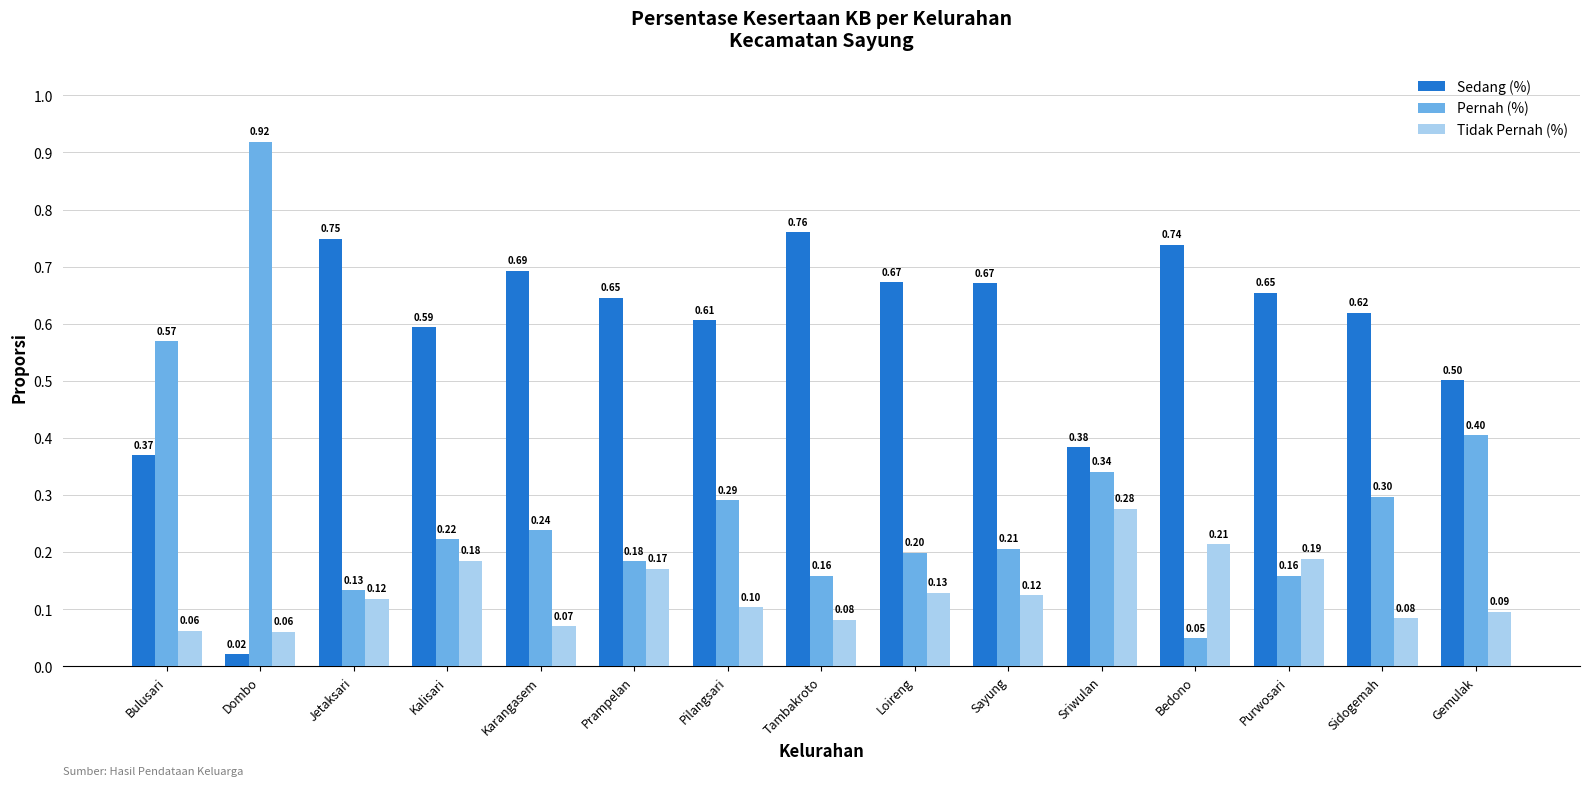

How many data points does each series have?

15